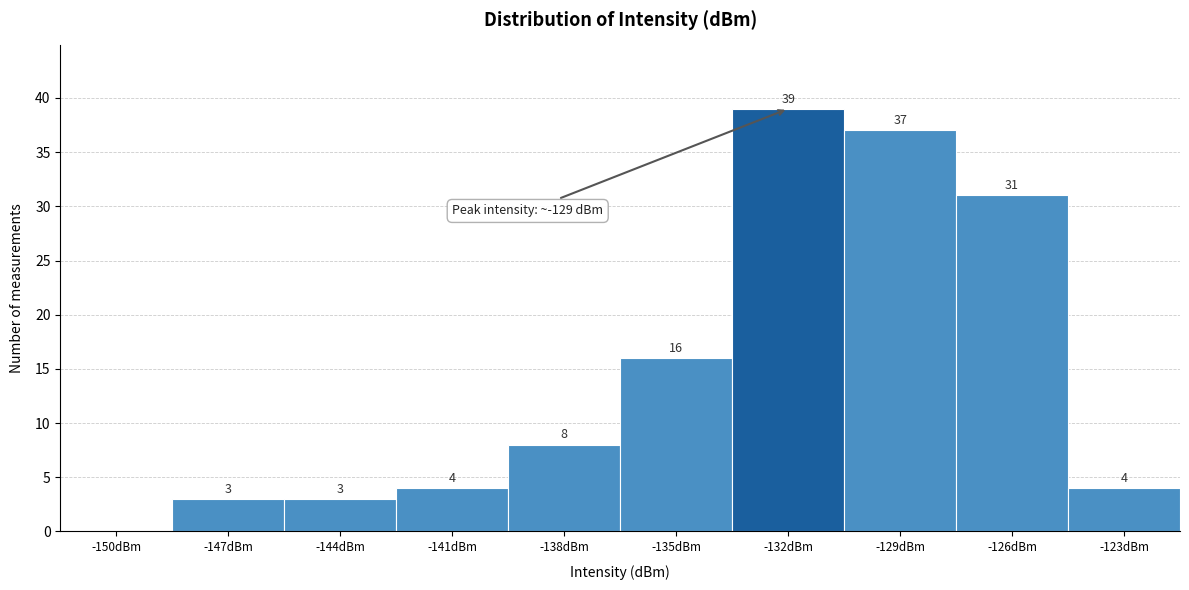

Reading left to right, list all the values displayed in this chart.

-150dBm=0	-147dBm=3	-144dBm=3	-141dBm=4	-138dBm=8	-135dBm=16	-132dBm=39	-129dBm=37	-126dBm=31	-123dBm=4